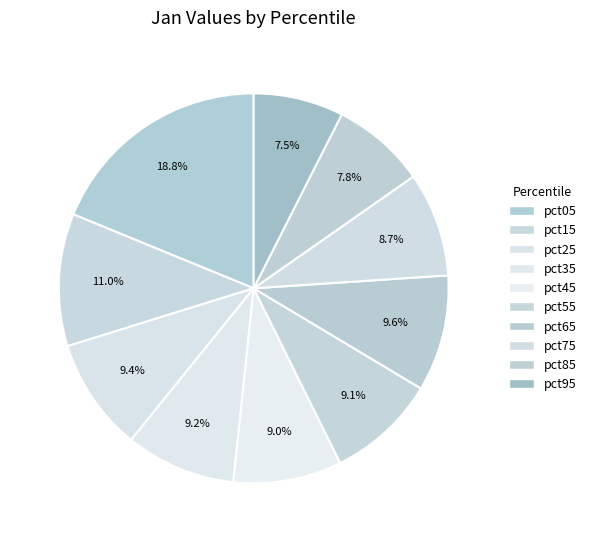

To the nearest percent, what is the difference between the largest and smallest slice percentages?

11%